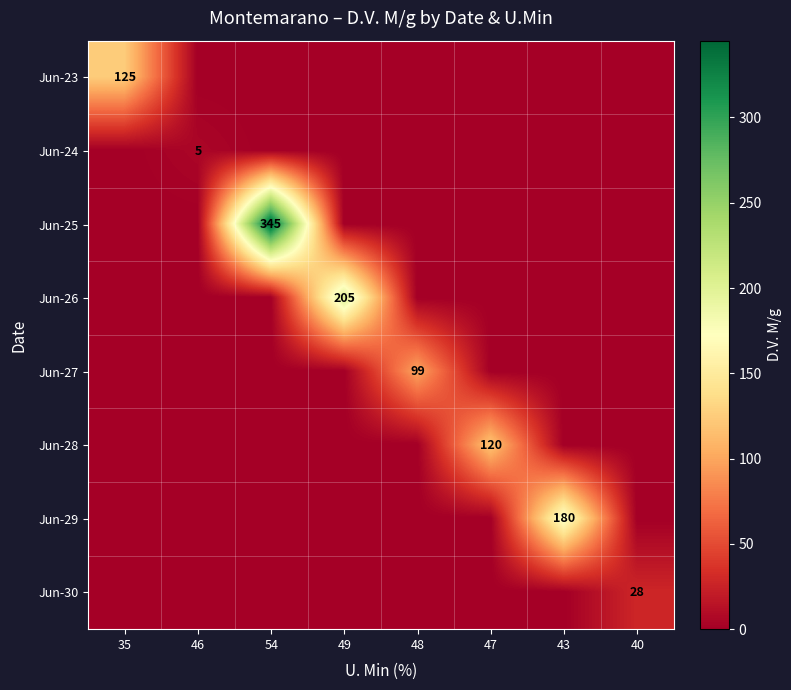

At how many categories does at least one series exceed 271?

1